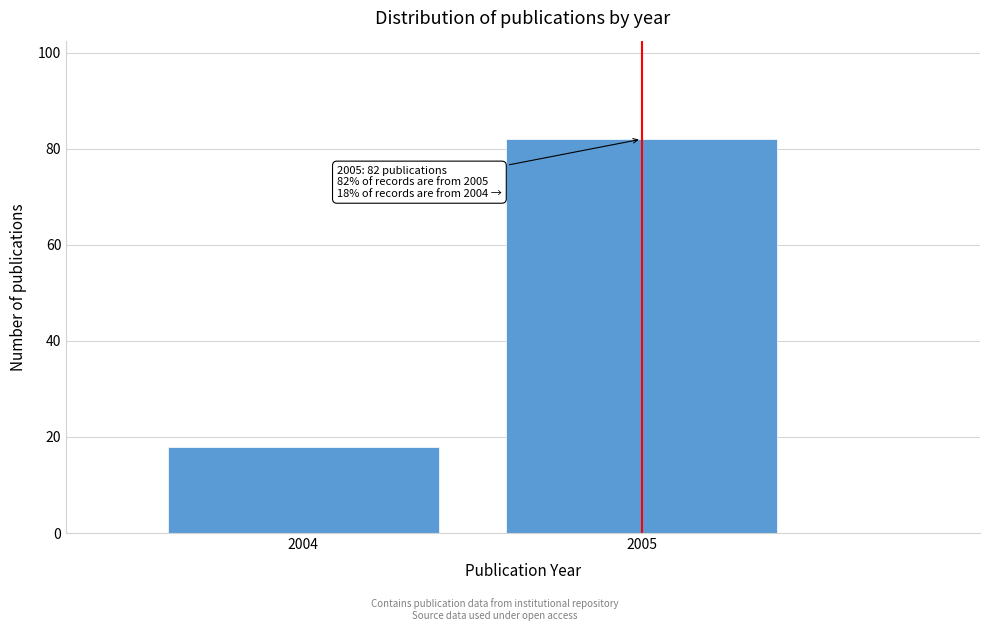

Reading left to right, list all the values displayed in this chart.

2004=18	2005=82